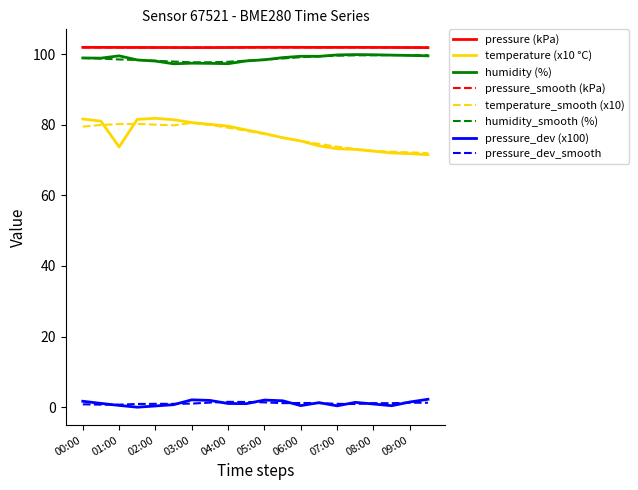

True or false: pressure_dev_smooth and pressure (kPa) cross at least once.

False